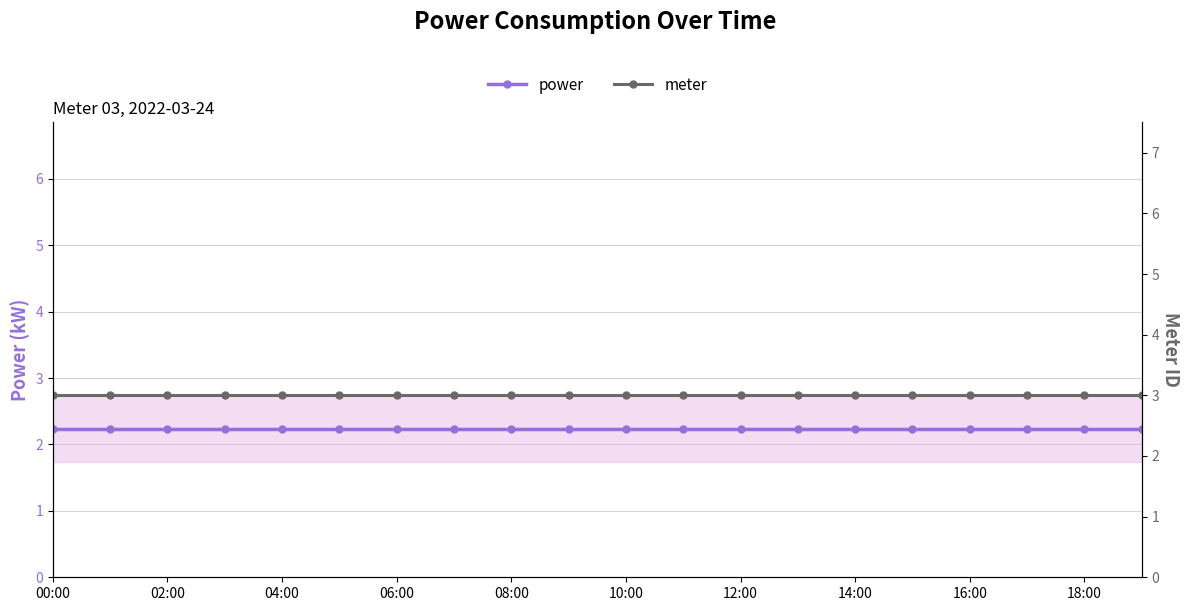

Count the number of data series in this chart.

2